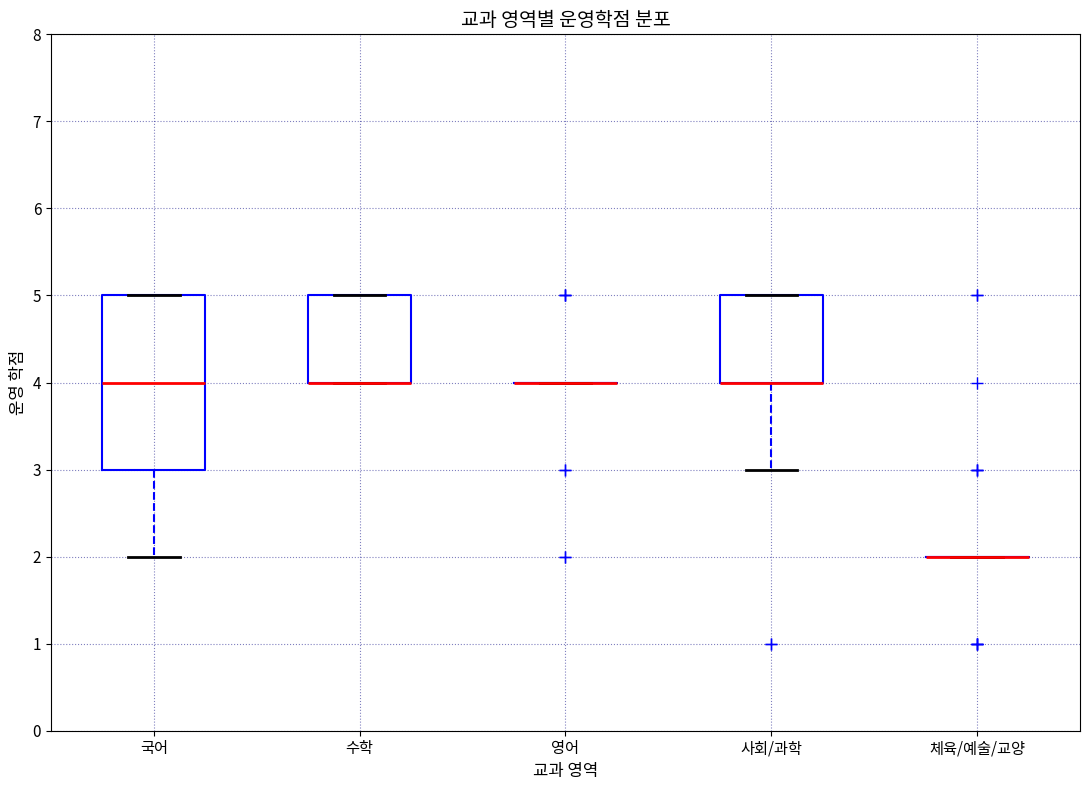

Where is the lower edge of the box for 수학 on the y-axis? The values are not printed on the chart, so give them approximately, as read against the axis.

4